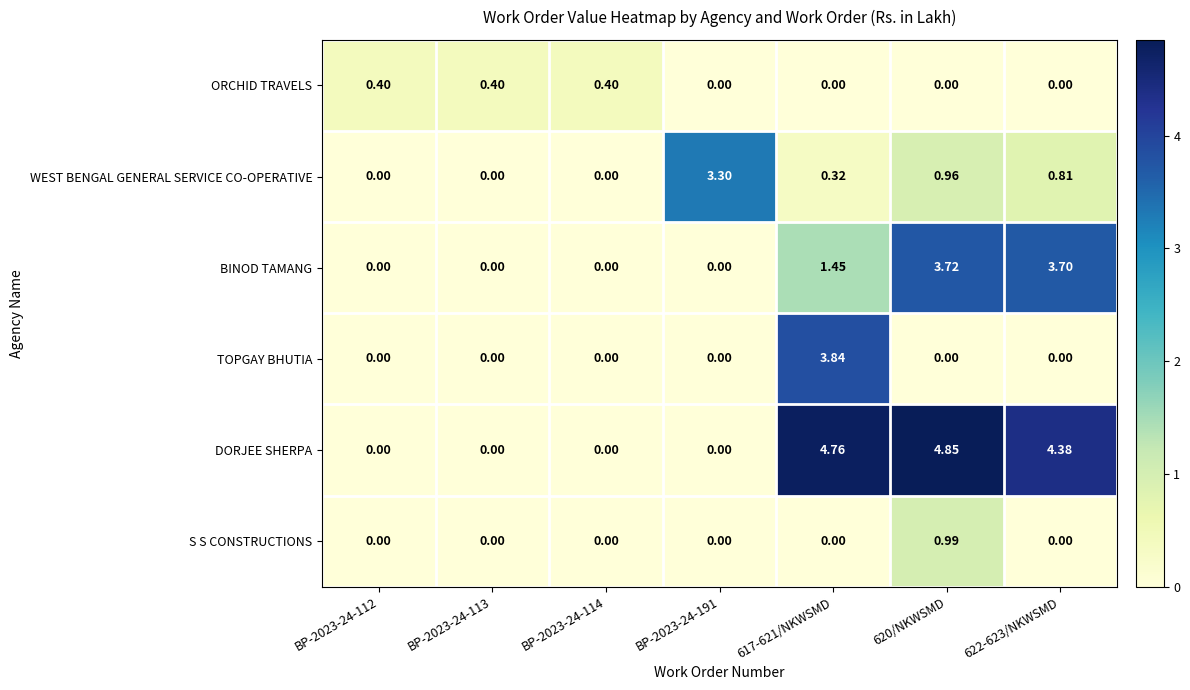

How many categories are shown in the chart?

7